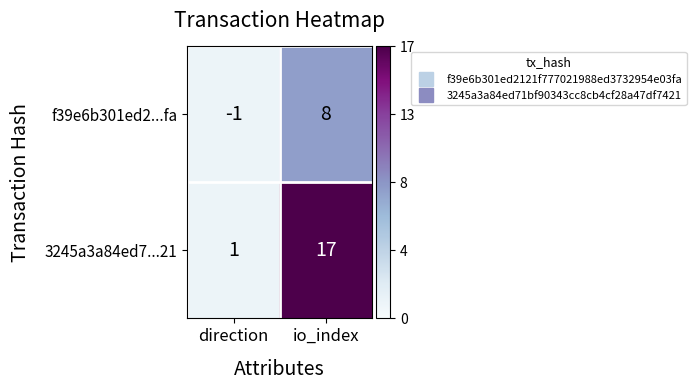

Rank the series by their average value, from highest to lowest.

3245a3a84ed7...21, f39e6b301ed2...fa